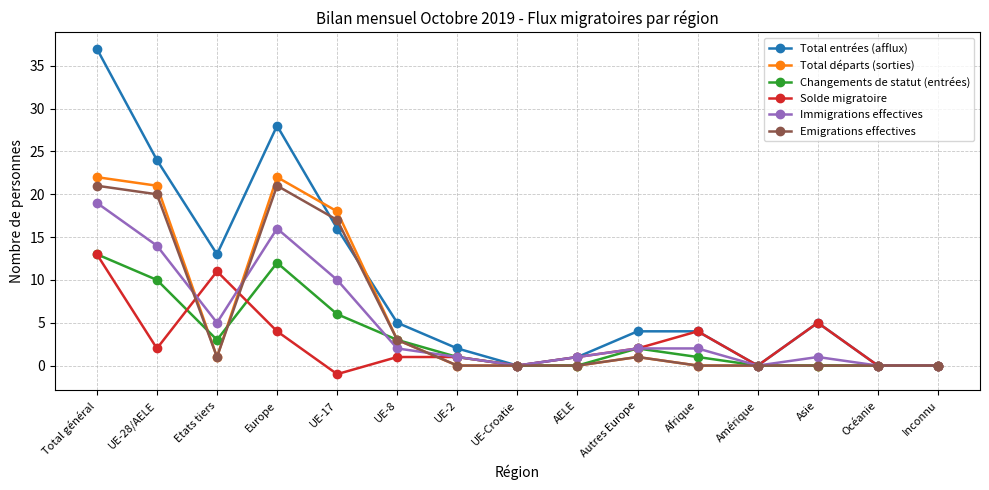

At which category is the sum across all series the highest?

Total général